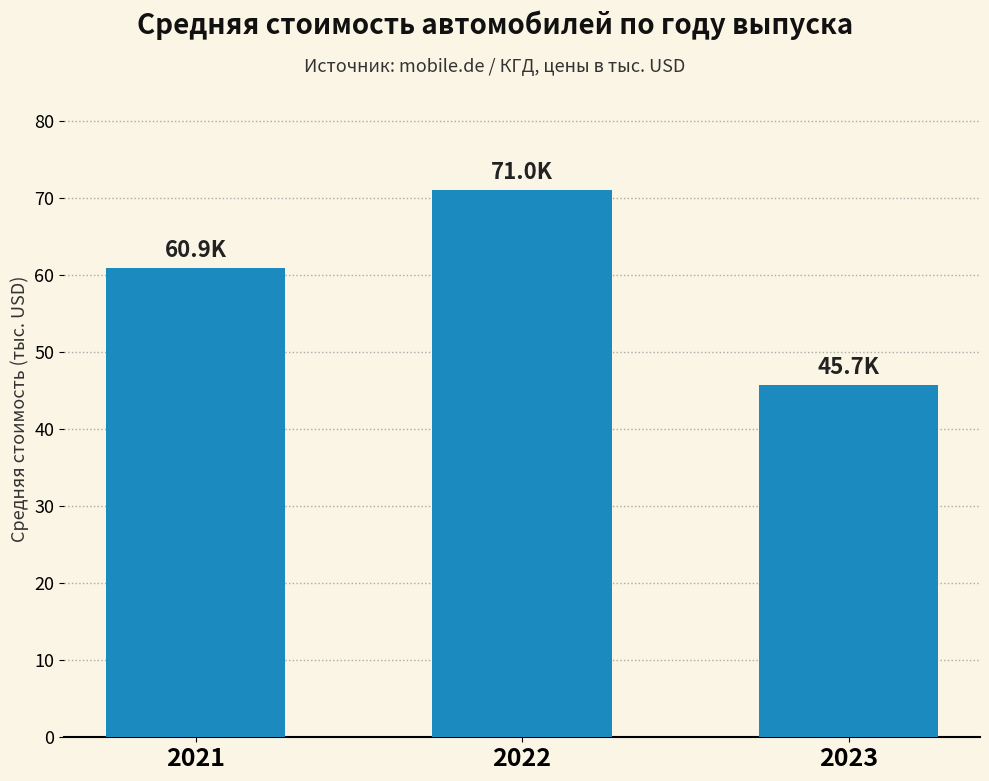

Is it true that the value at 2022 is 119.0?

False